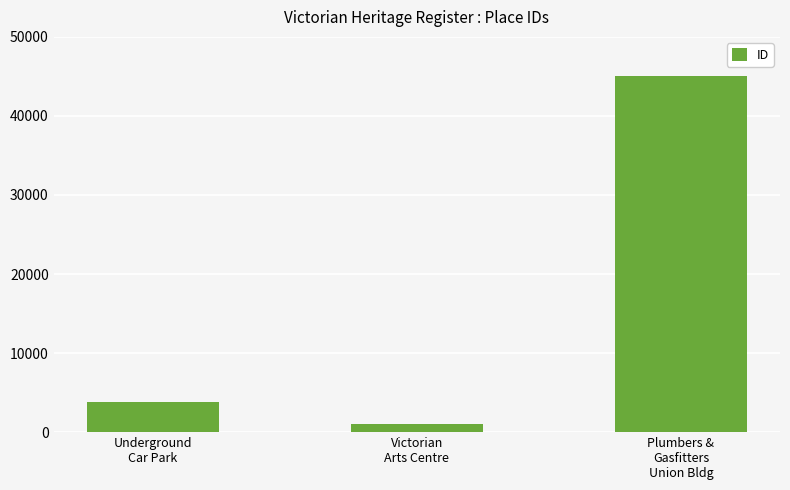

What is the change in value from Underground
Car Park to Victorian
Arts Centre?

-2741